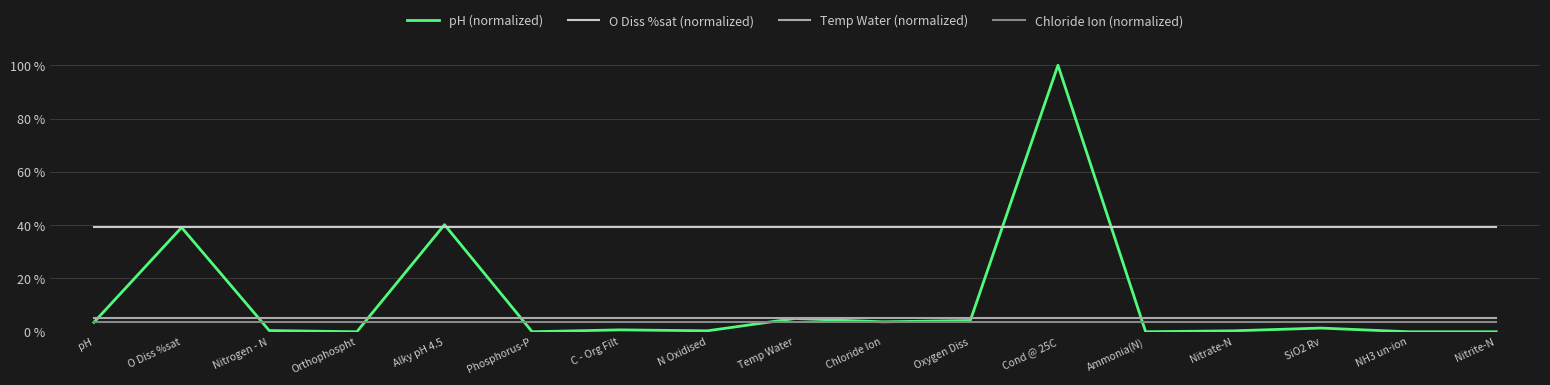

What position from the left is Oxygen Diss?

11